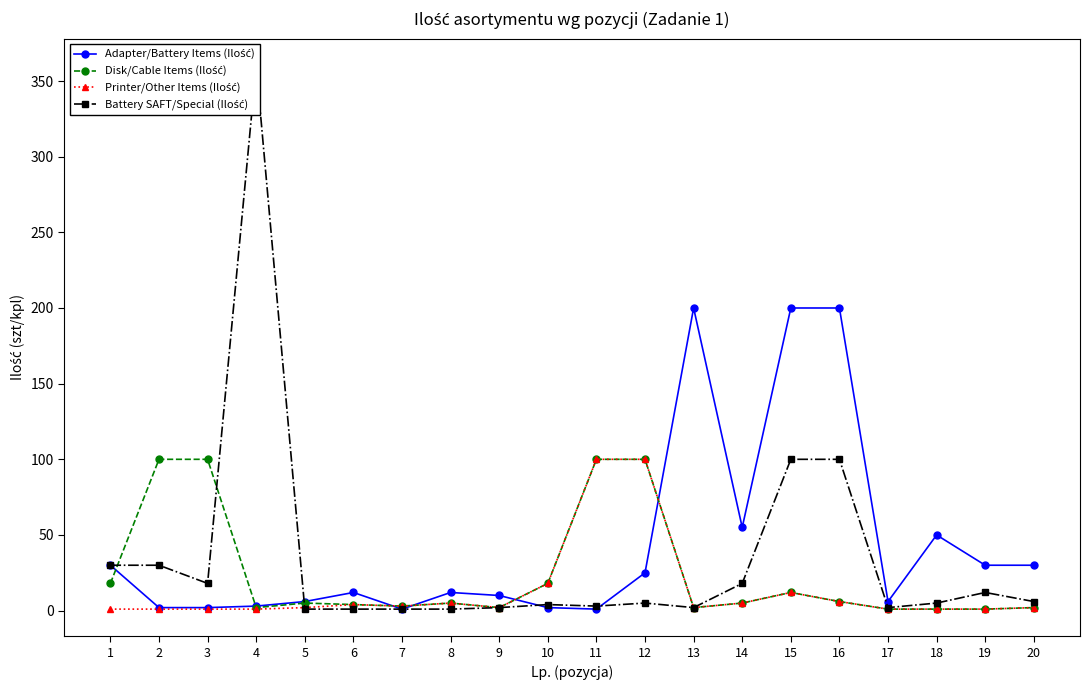

List the series in order of their overall mean, lowest first.

Printer/Other Items (Ilość), Disk/Cable Items (Ilość), Battery SAFT/Special (Ilość), Adapter/Battery Items (Ilość)